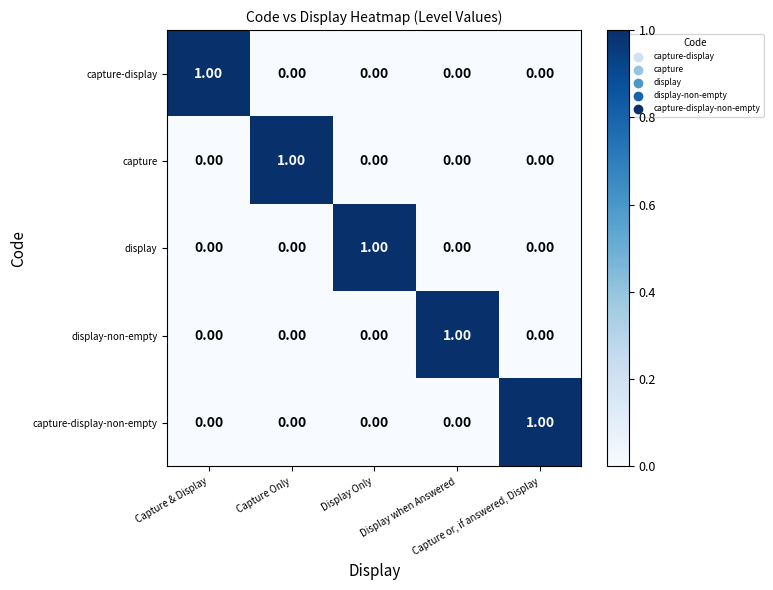

At which category is the sum across all series the highest?

Capture & Display